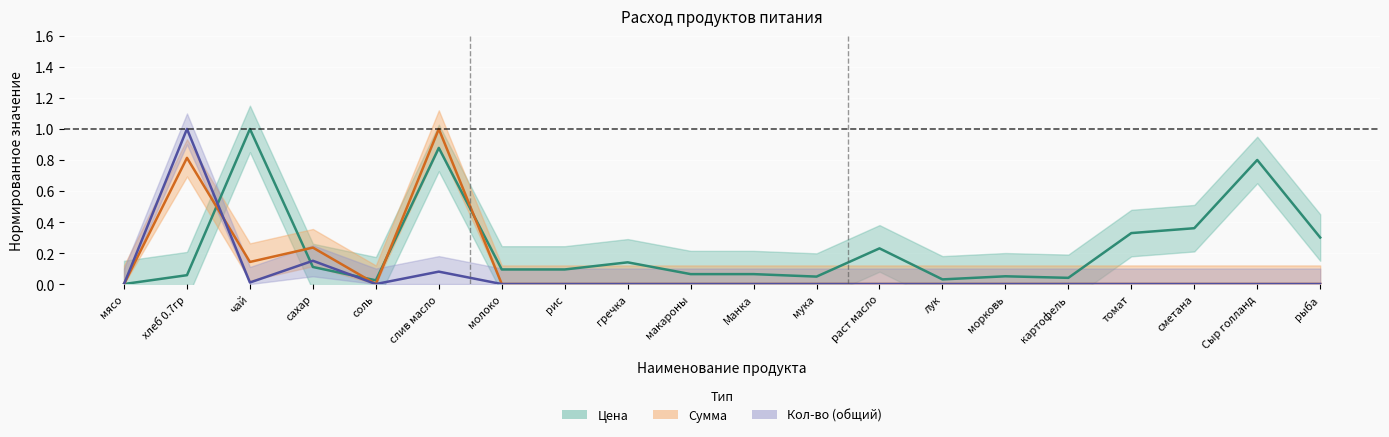

At which category does Сумма reach its first local valley?

чай